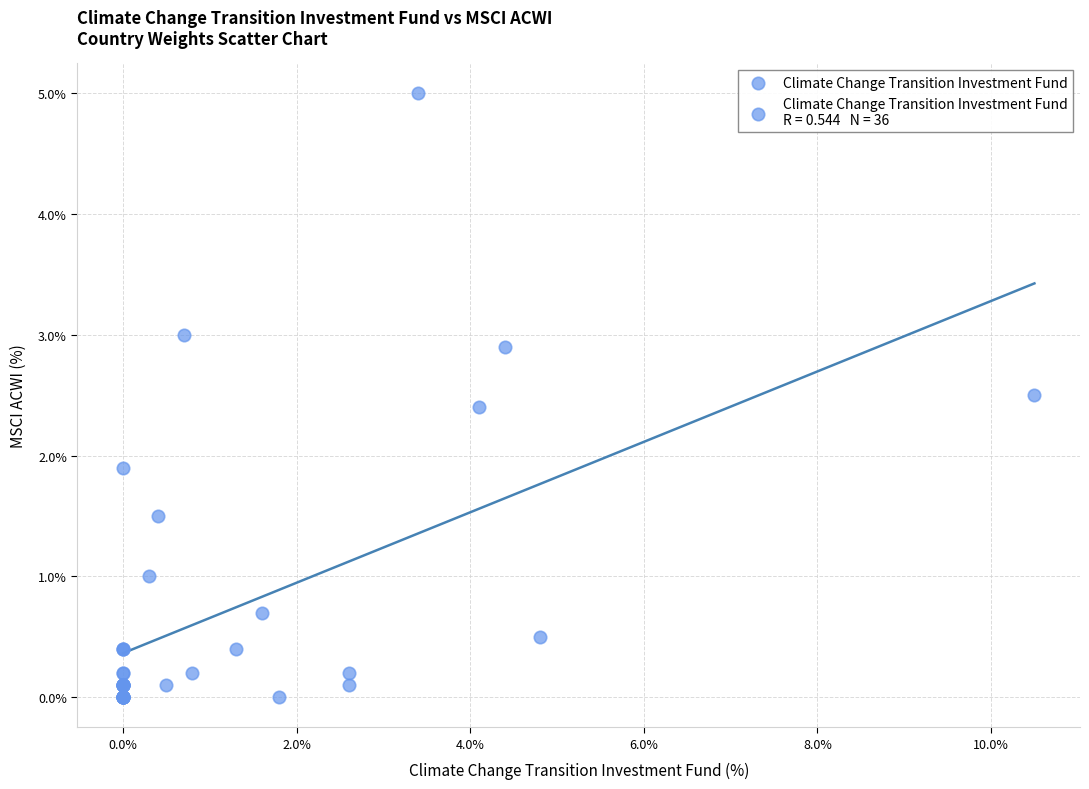

What Y value in the scatter plot is closest to 2?

1.9